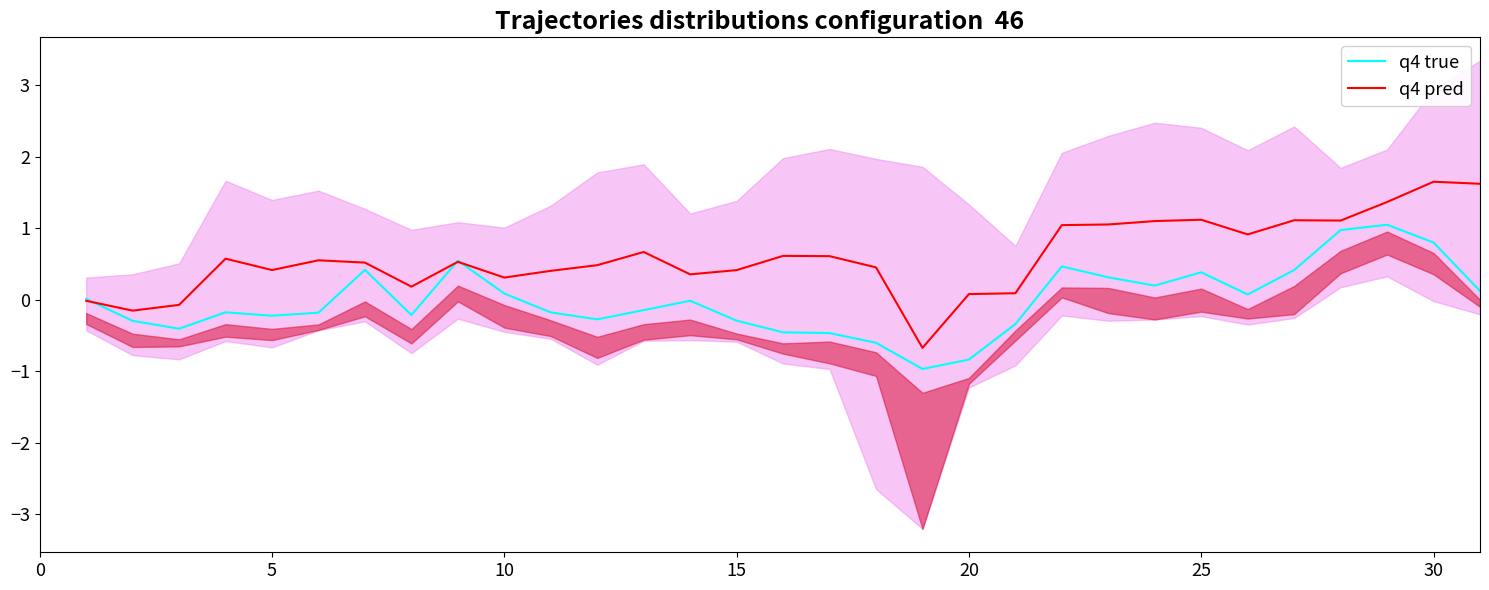

What are all the series names shown in the legend?

q4 true, q4 pred